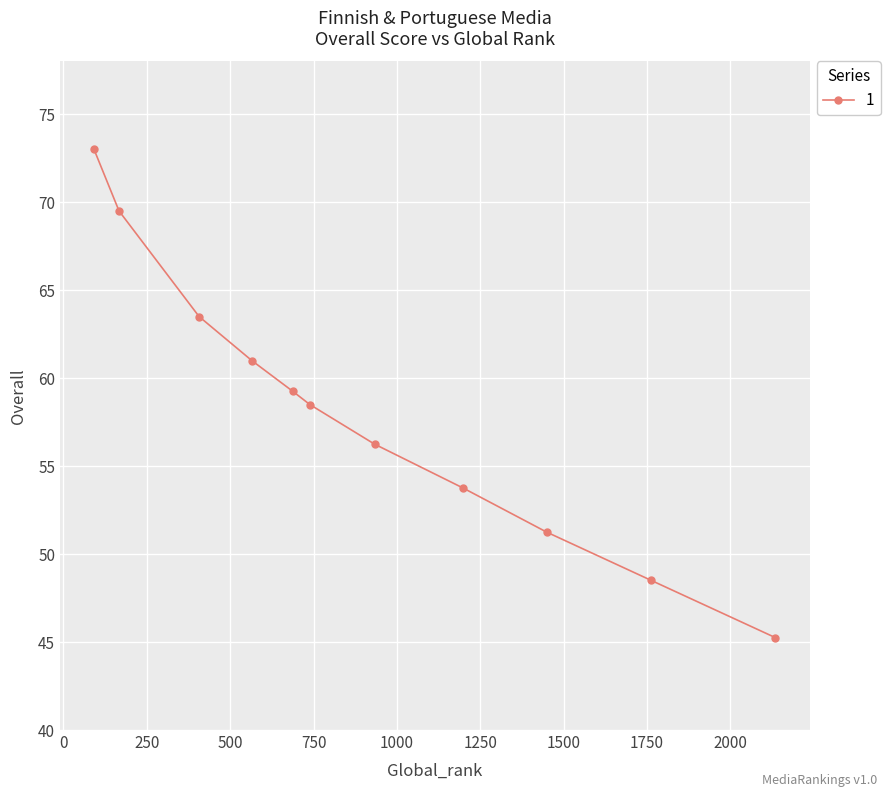

How many points are lower than both their immediate neighbors (excluding endpoints)?

0